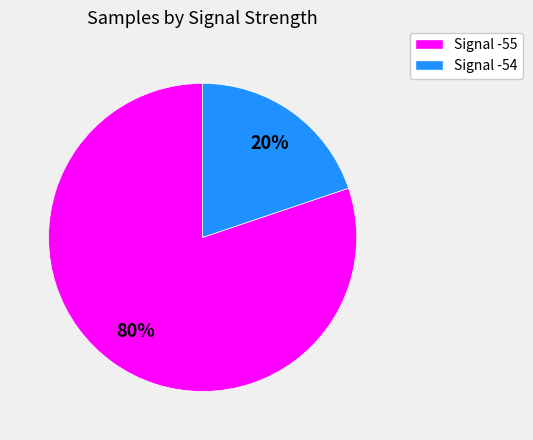

Does any single category account for the majority?

Yes